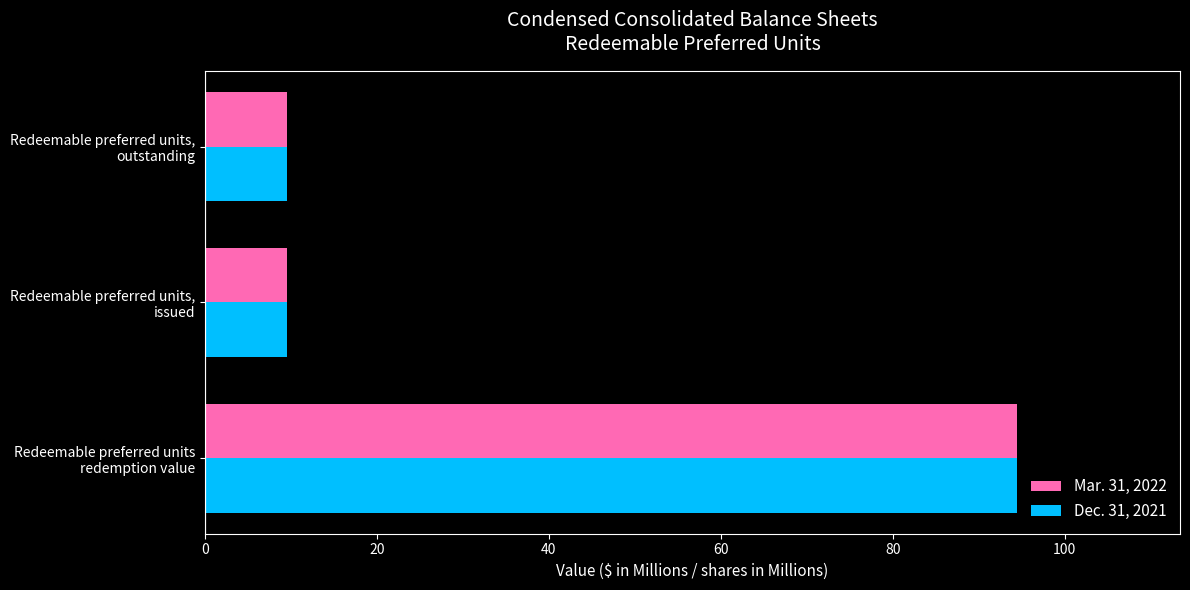

What is the highest value of the Dec. 31, 2021 series?

94.5